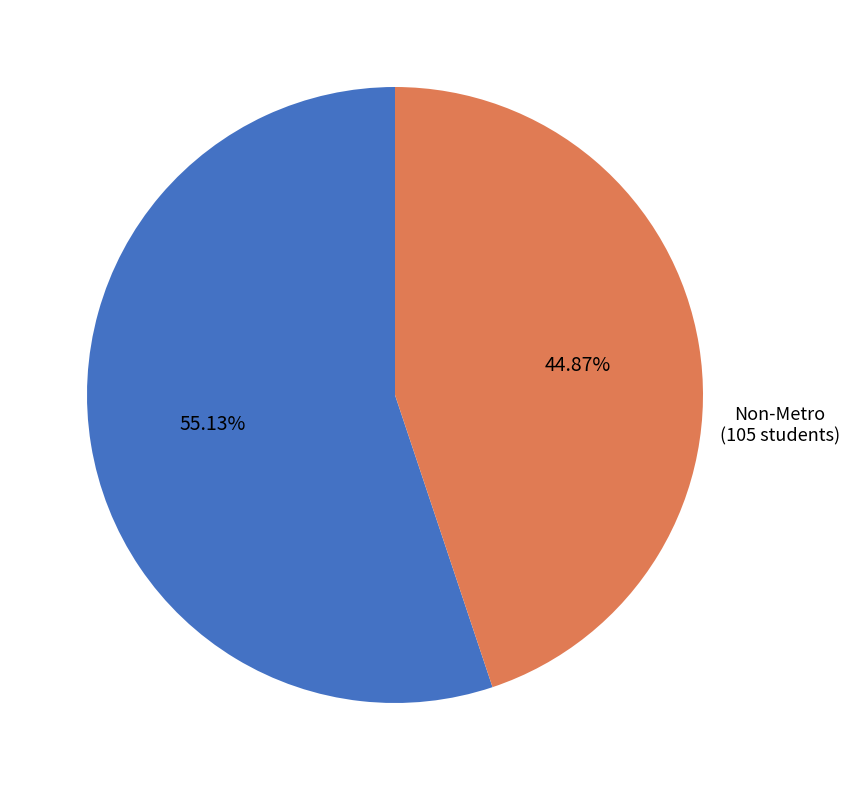

Which slice is the smallest?

Non-Metro